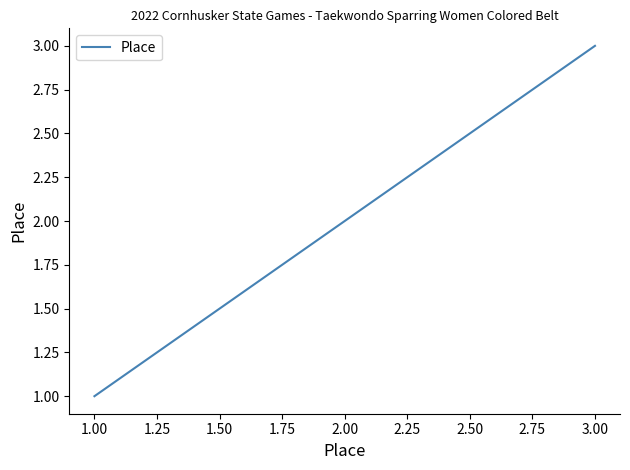

Reading right to left, transcribe all the data shown in this chart.

3	2	1